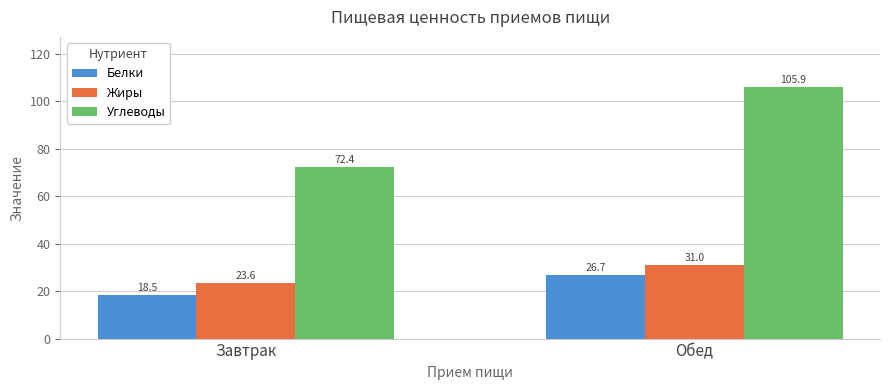

What position from the left is Обед?

2